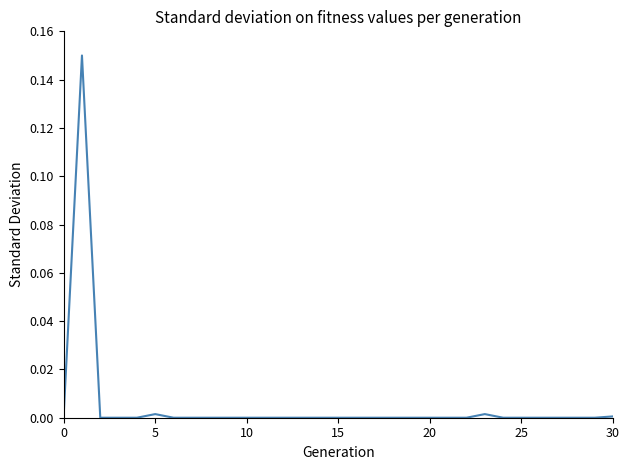

The value at 25 is 0.0. True or false?

True